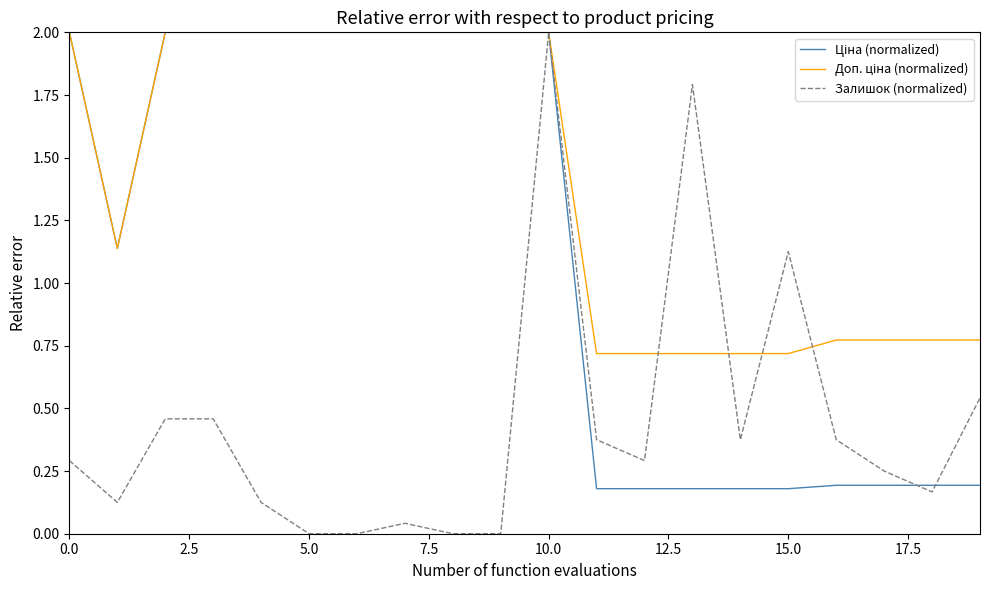

Which series has the largest range (max minus min)?

Залишок (normalized)